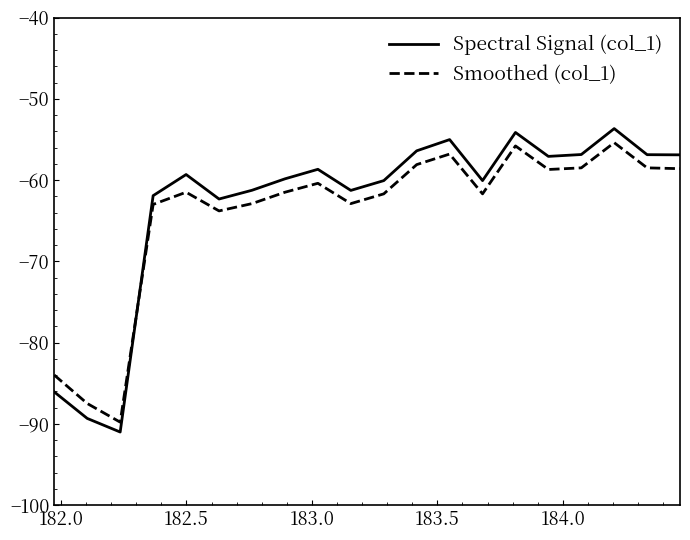

Which series has the widest spread of values?

Spectral Signal (col_1)